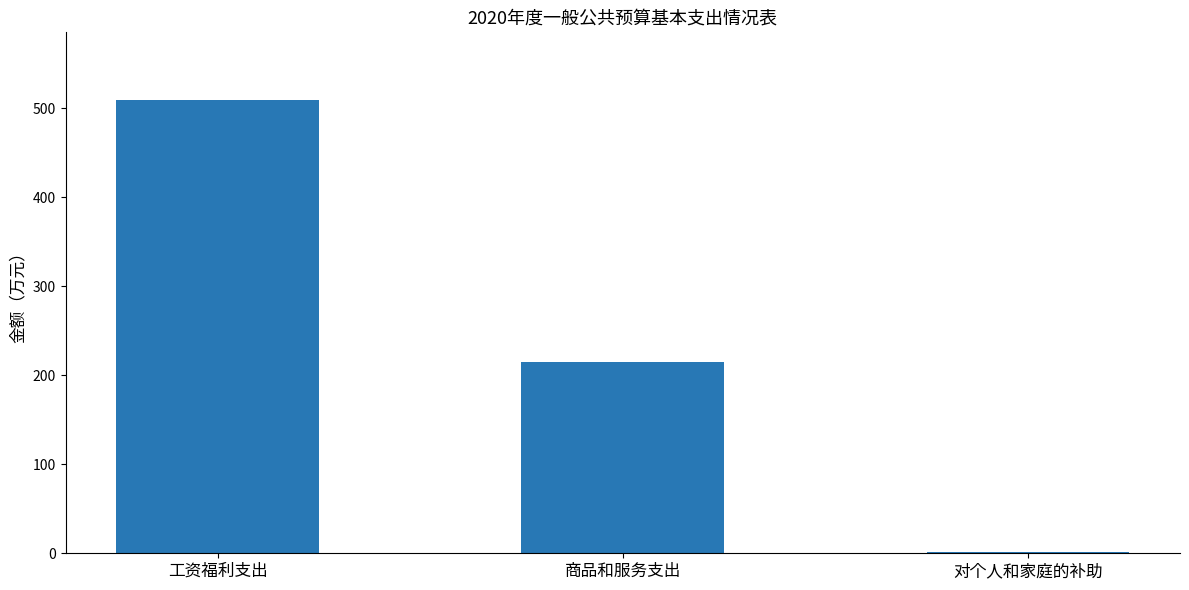

At which label is the value closest to 254?

商品和服务支出